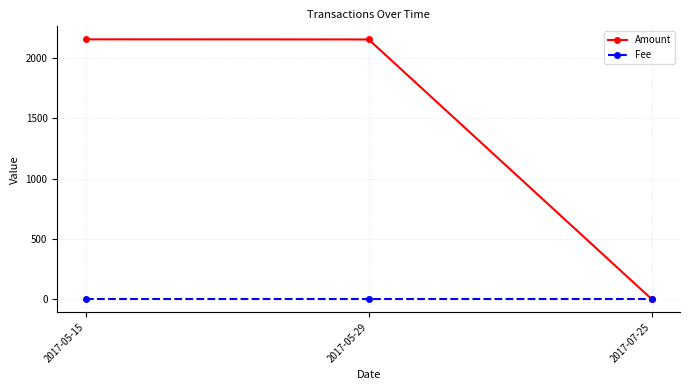

Count the number of data series in this chart.

2